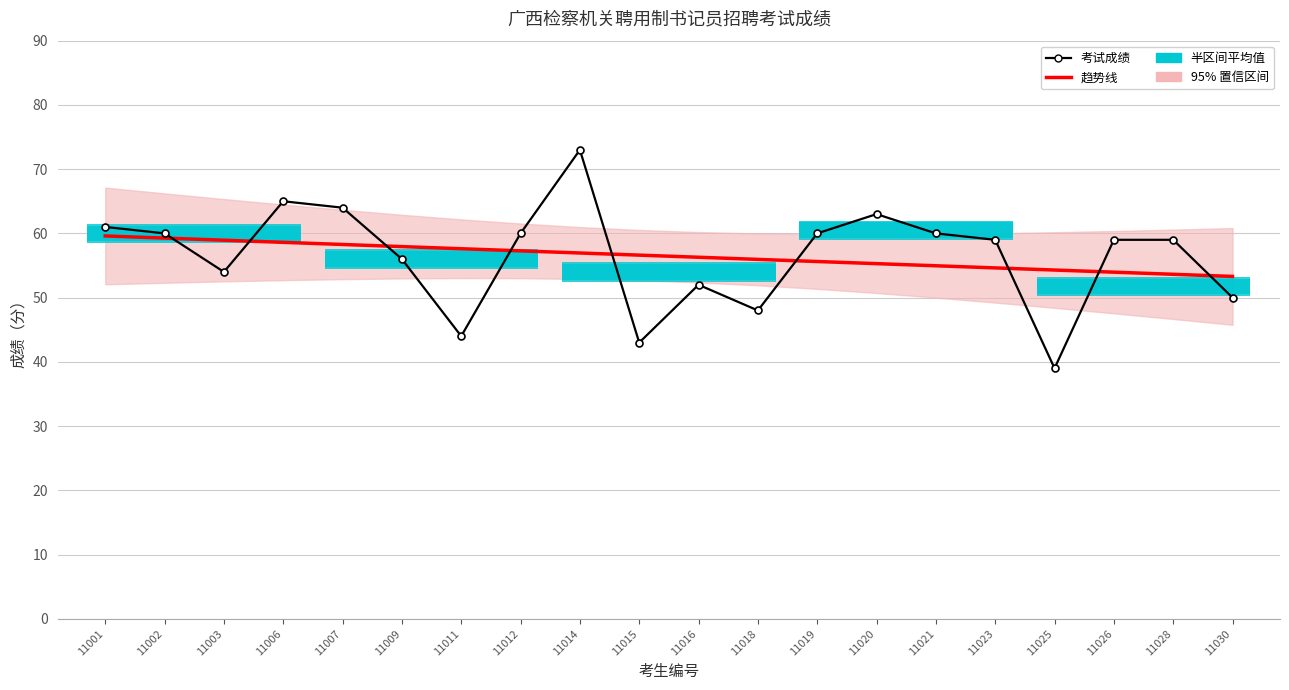

The value of Trend (if p < 0.05) at 11030 is 53.3. True or false?

True